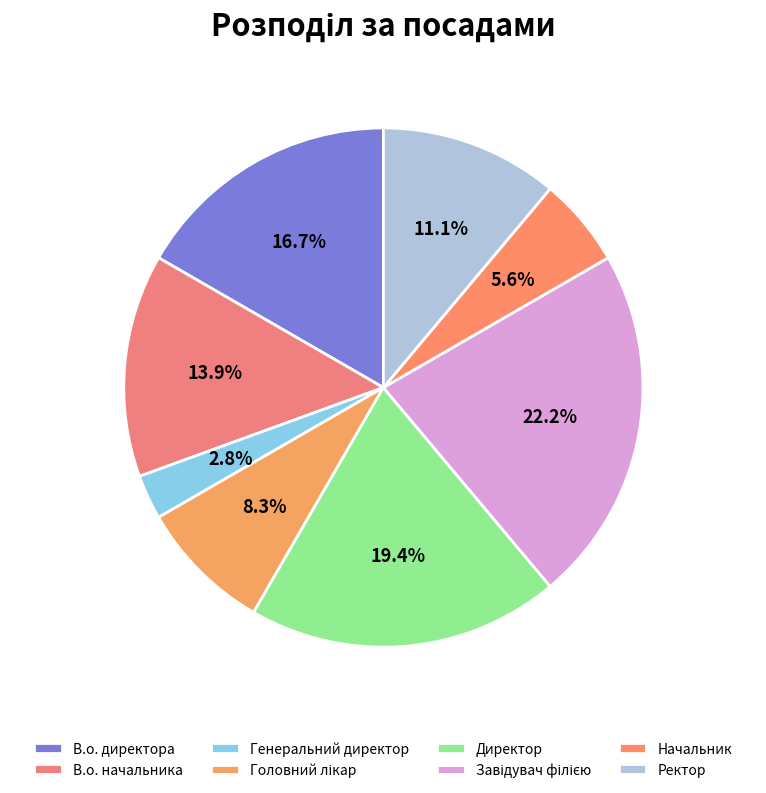

To the nearest percent, what portion does Ректор represent?

11%